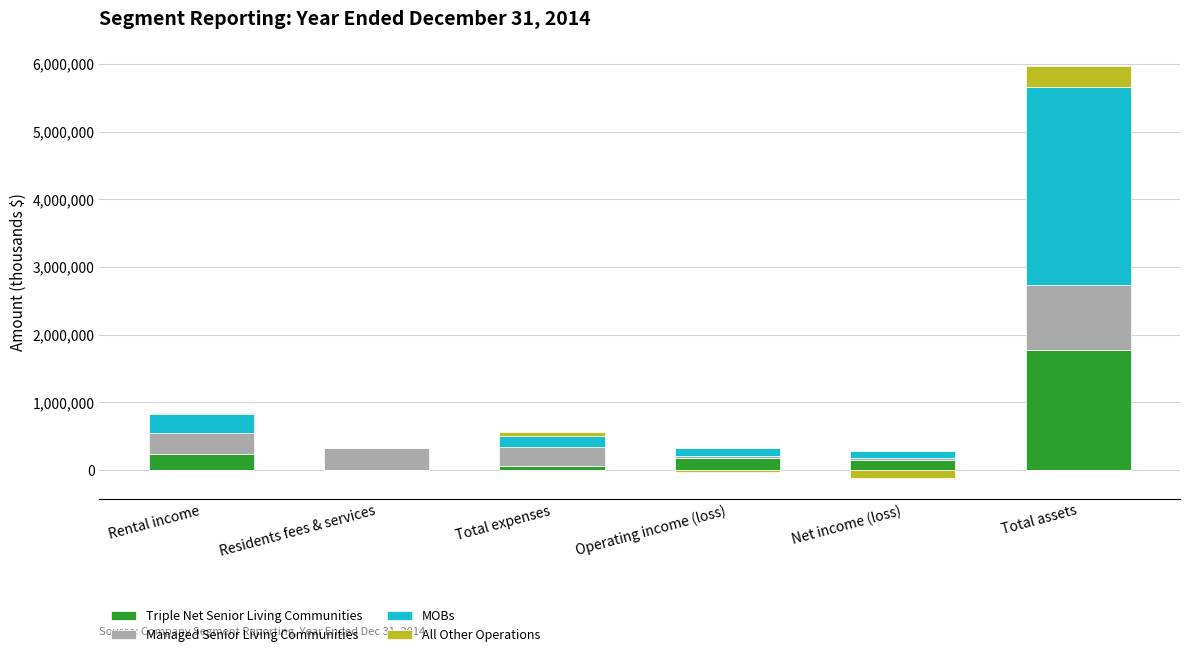

What is the difference between the second highest and minimum values in the MOBs series?

278041